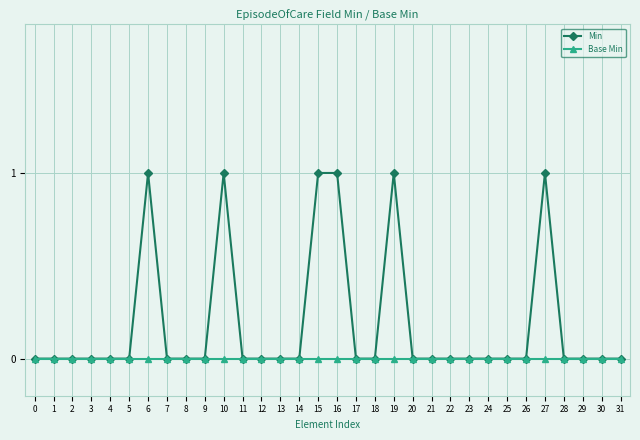

Reading right to left, transcribe all the data shown in this chart.

Min: 31=0	30=0	29=0	28=0	27=1	26=0	25=0	24=0	23=0	22=0	21=0	20=0	19=1	18=0	17=0	16=1	15=1	14=0	13=0	12=0	11=0	10=1	9=0	8=0	7=0	6=1	5=0	4=0	3=0	2=0	1=0	0=0
Base Min: 31=0	30=0	29=0	28=0	27=0	26=0	25=0	24=0	23=0	22=0	21=0	20=0	19=0	18=0	17=0	16=0	15=0	14=0	13=0	12=0	11=0	10=0	9=0	8=0	7=0	6=0	5=0	4=0	3=0	2=0	1=0	0=0